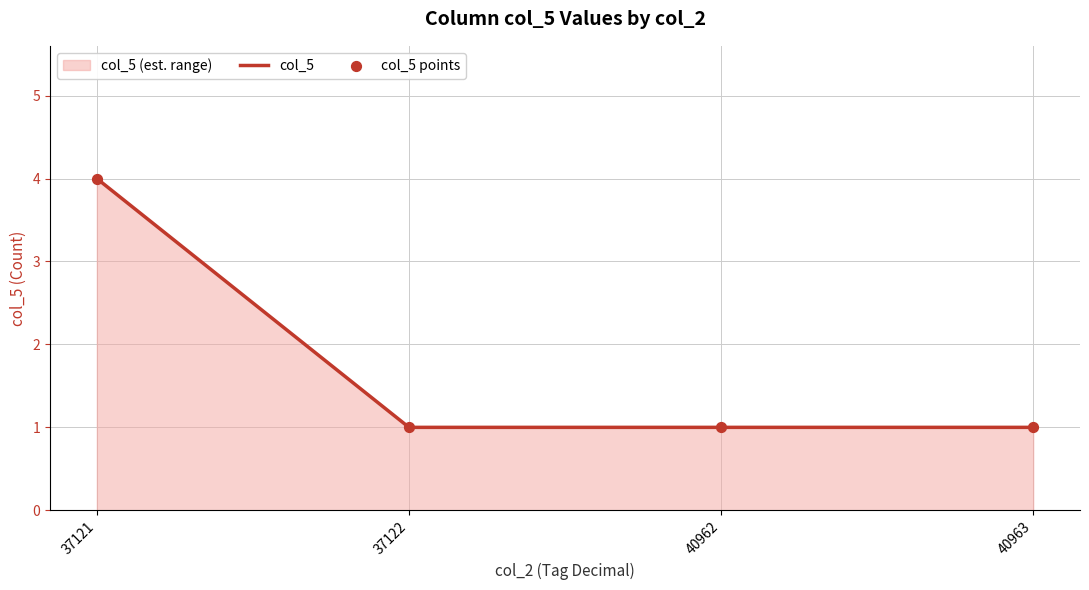

Which series has the largest total across all categories?

col_5